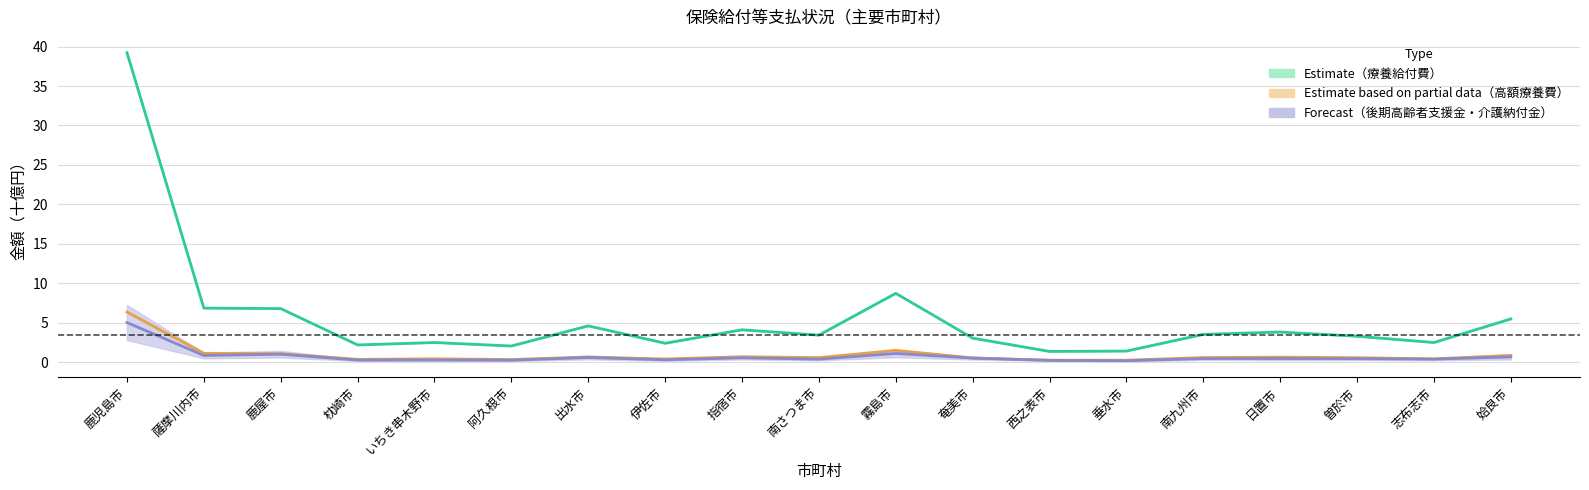

What is the total value across all series at 姶良市?

7.0